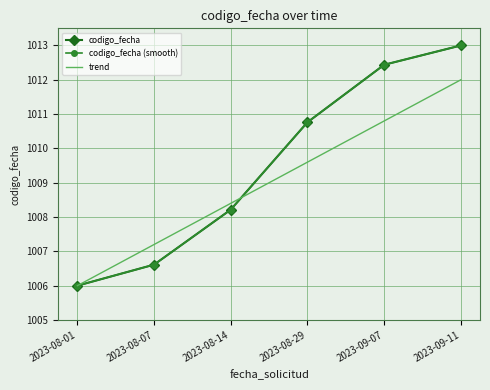

What is the spread (max minus min) of values at 2023-08-14?

0.2